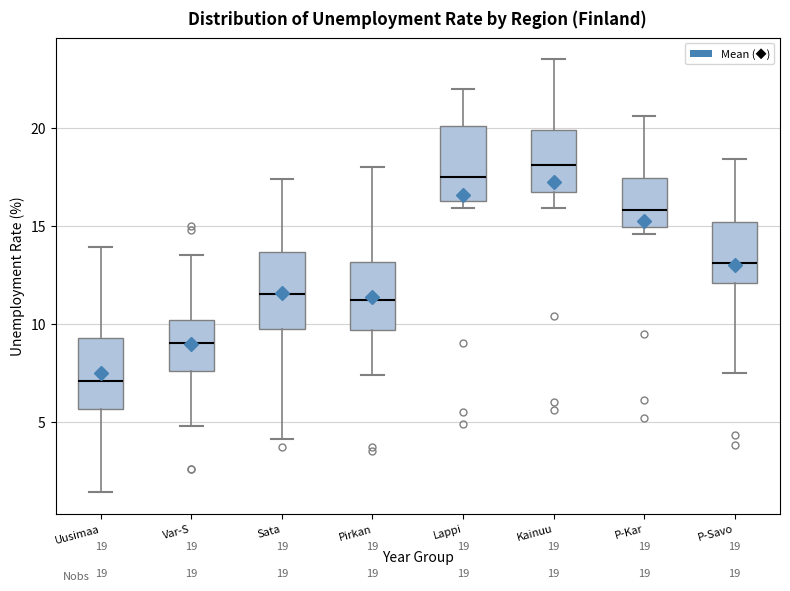

Which box's median line is the highest?

Kainuu